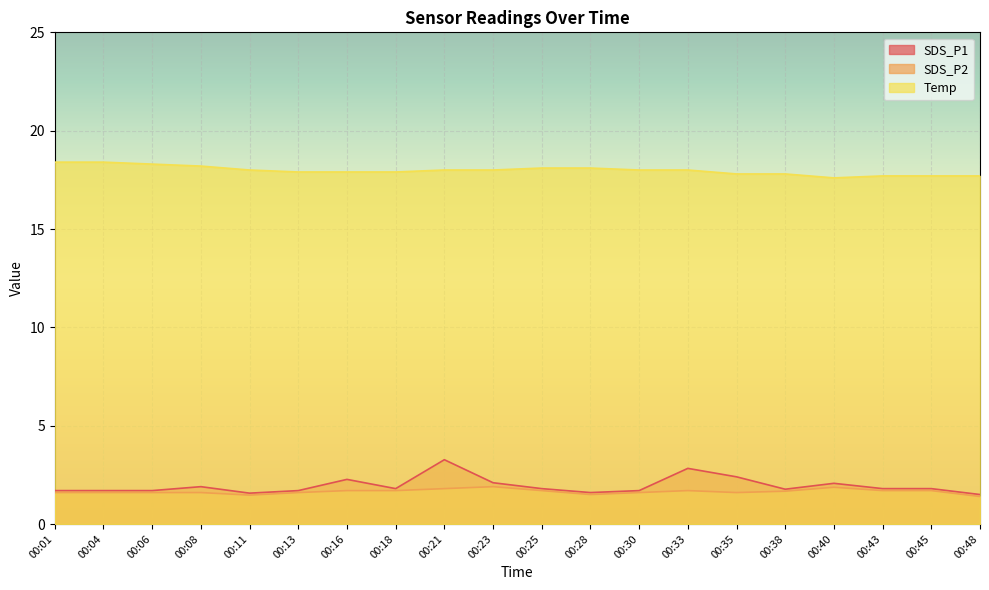

True or false: SDS_P2 has a value of 0.9 at 00:40.

False